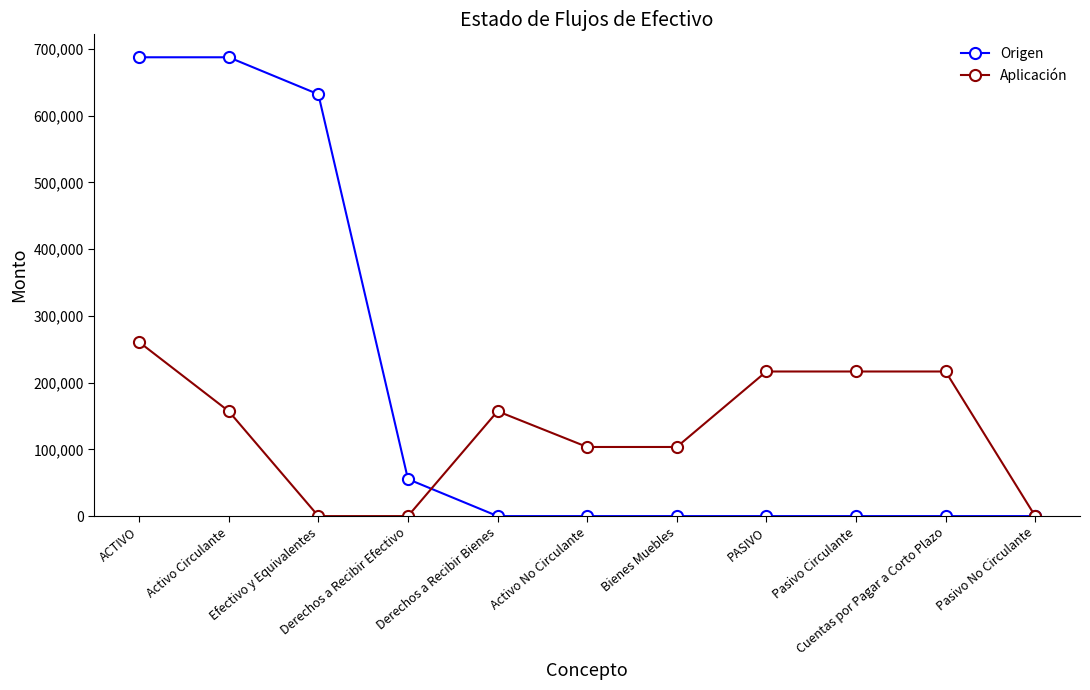

What are all the series names shown in the legend?

Origen, Aplicación